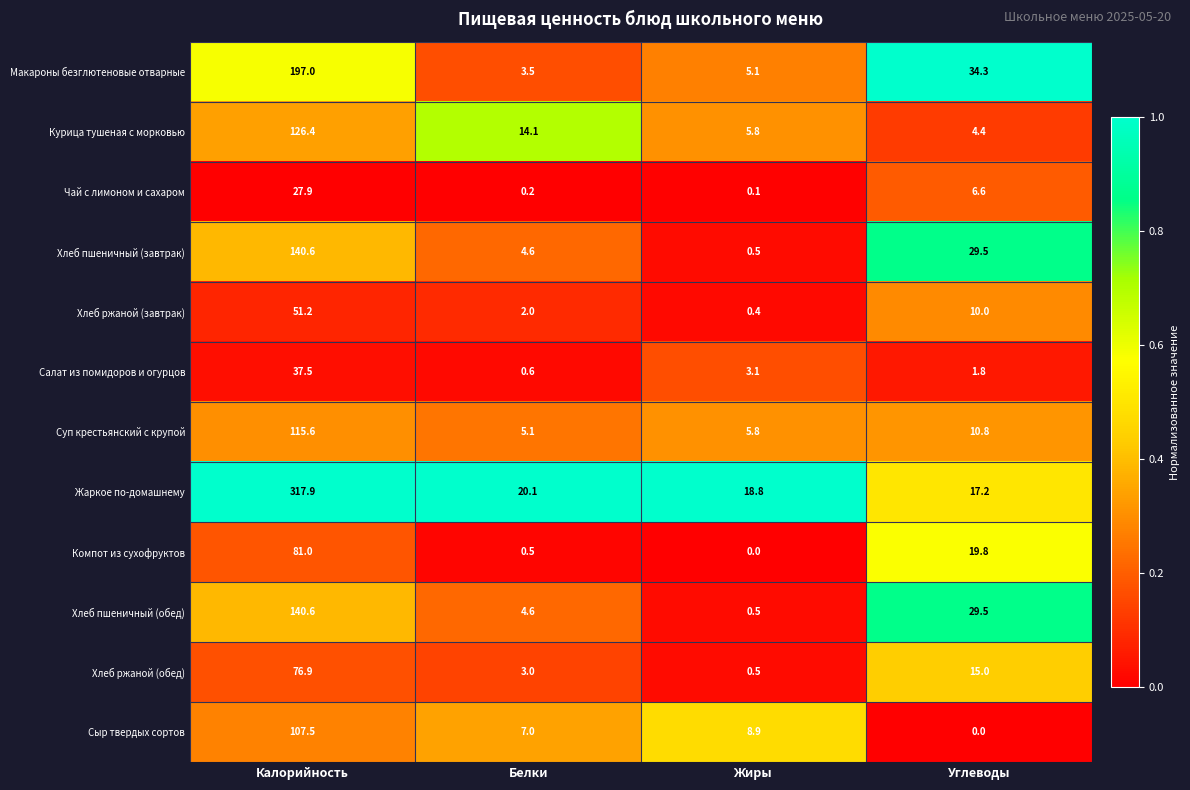

The value of Хлеб ржаной (завтрак) at Углеводы is 10.0. True or false?

True